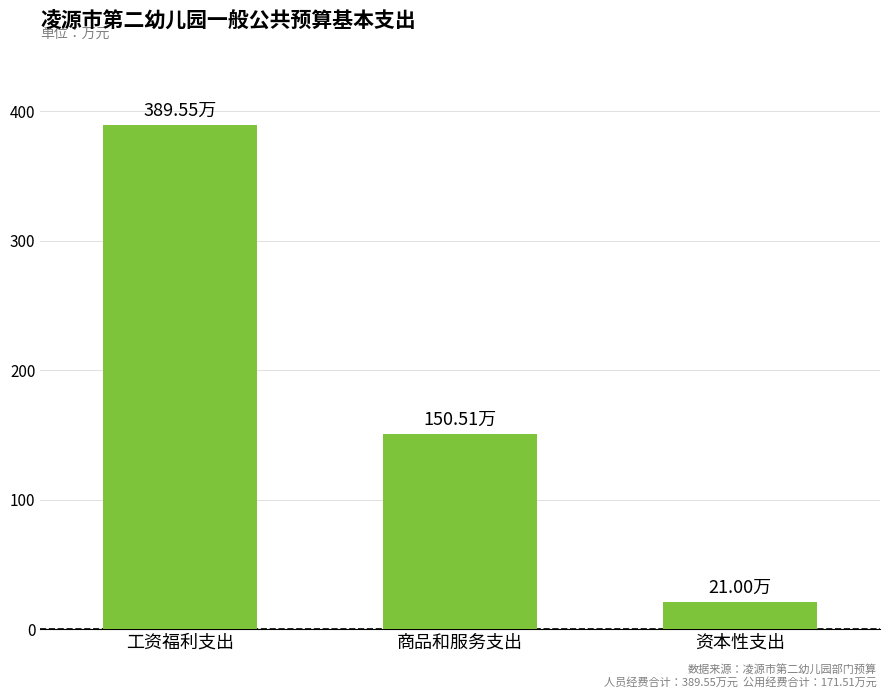

At which category does the chart reach its minimum across all series?

资本性支出